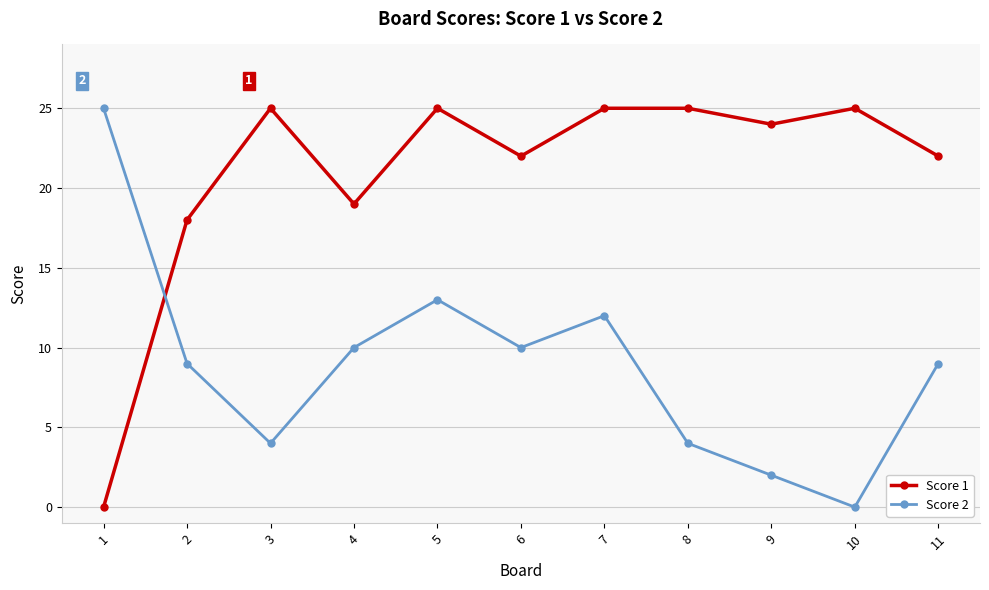

Rank the series by their average value, from highest to lowest.

Score 1, Score 2